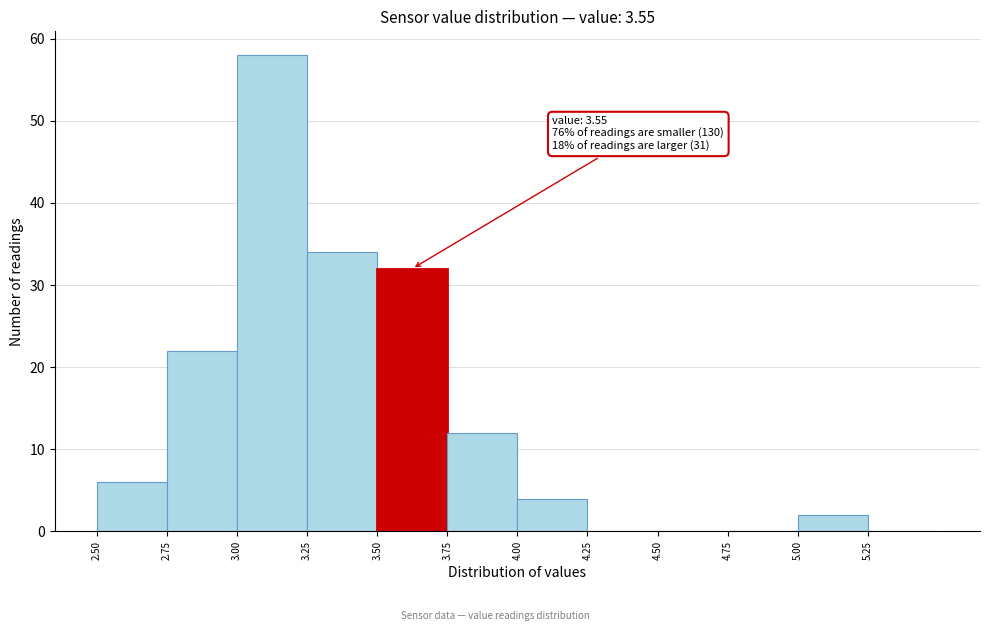

Which range on the x-axis has the tallest bar?

3.00 to 3.25